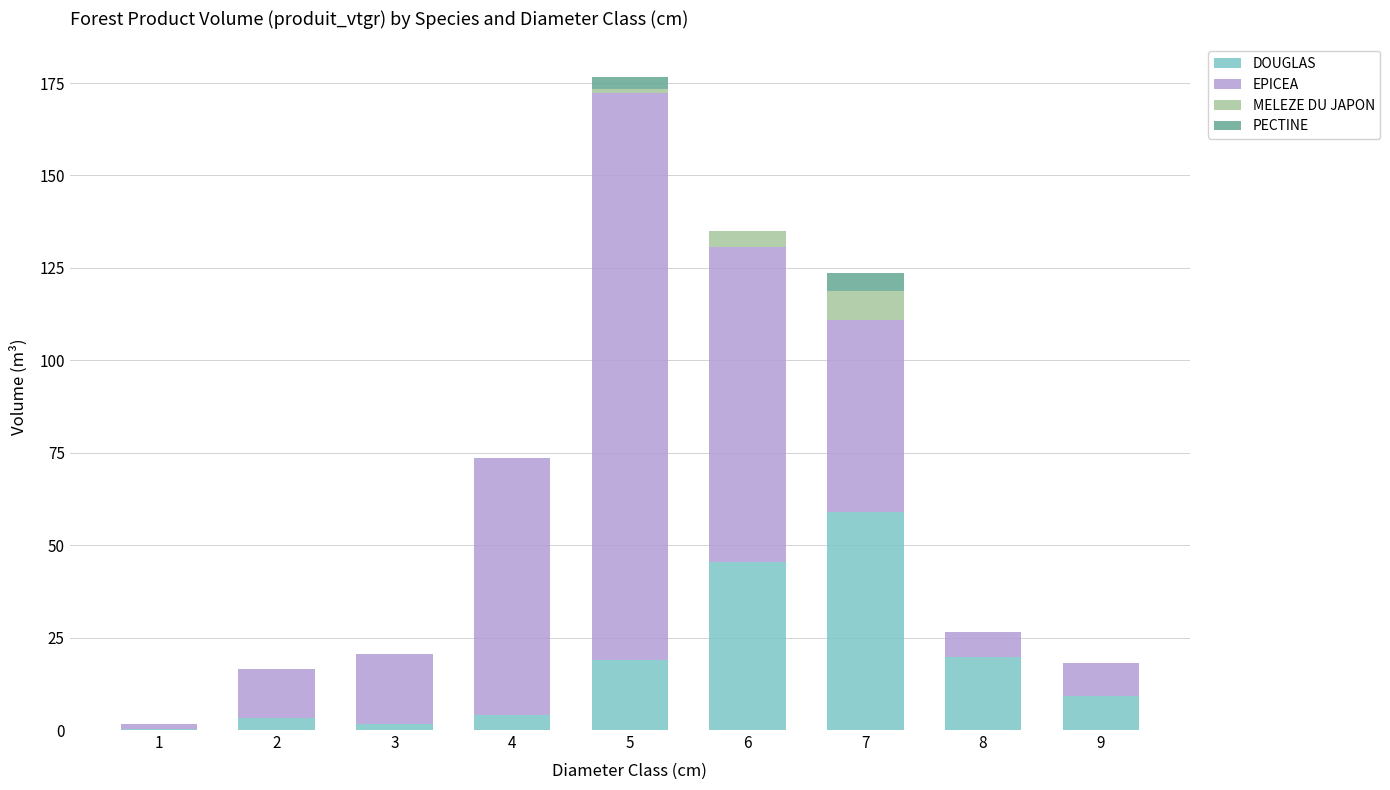

At which category is the sum across all series the highest?

5